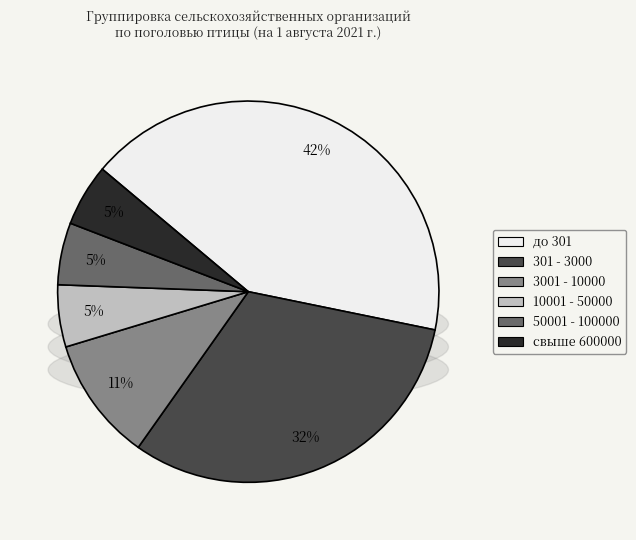

What is the ratio of the value at свыше 600000 to the value at 50001 - 100000?

1.0